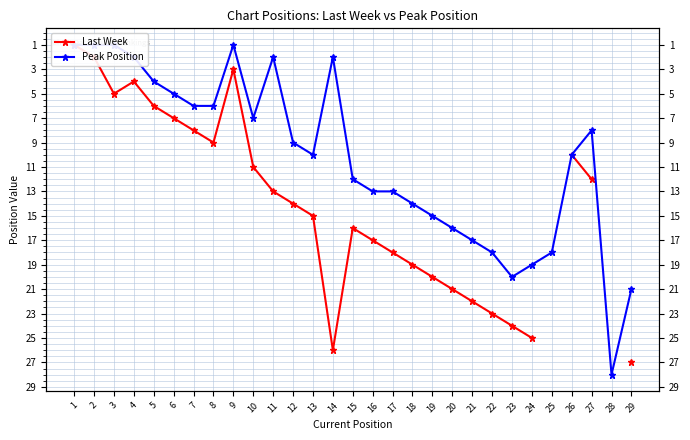

At which label is Last Week closest to 14?

12